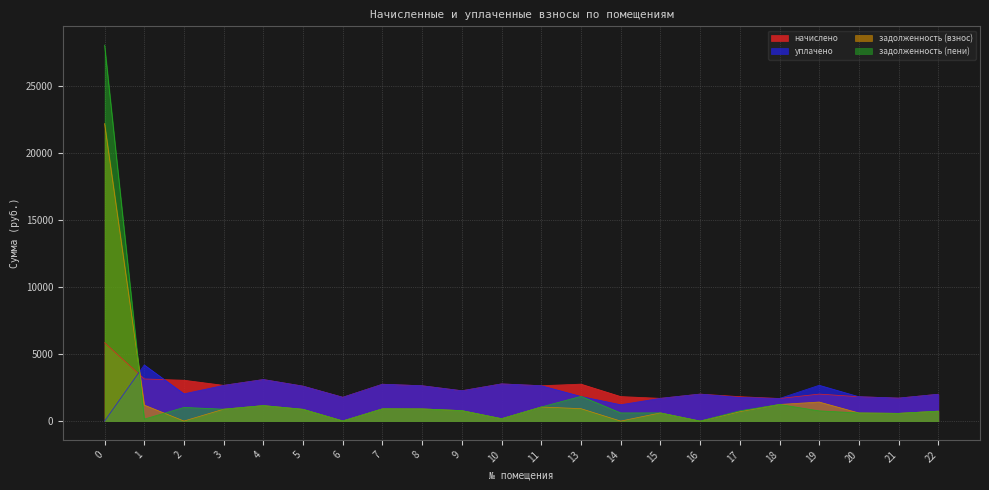

List the series in order of their peak value, lowest first.

уплачено, начислено, задолженность (взнос), задолженность (пени)